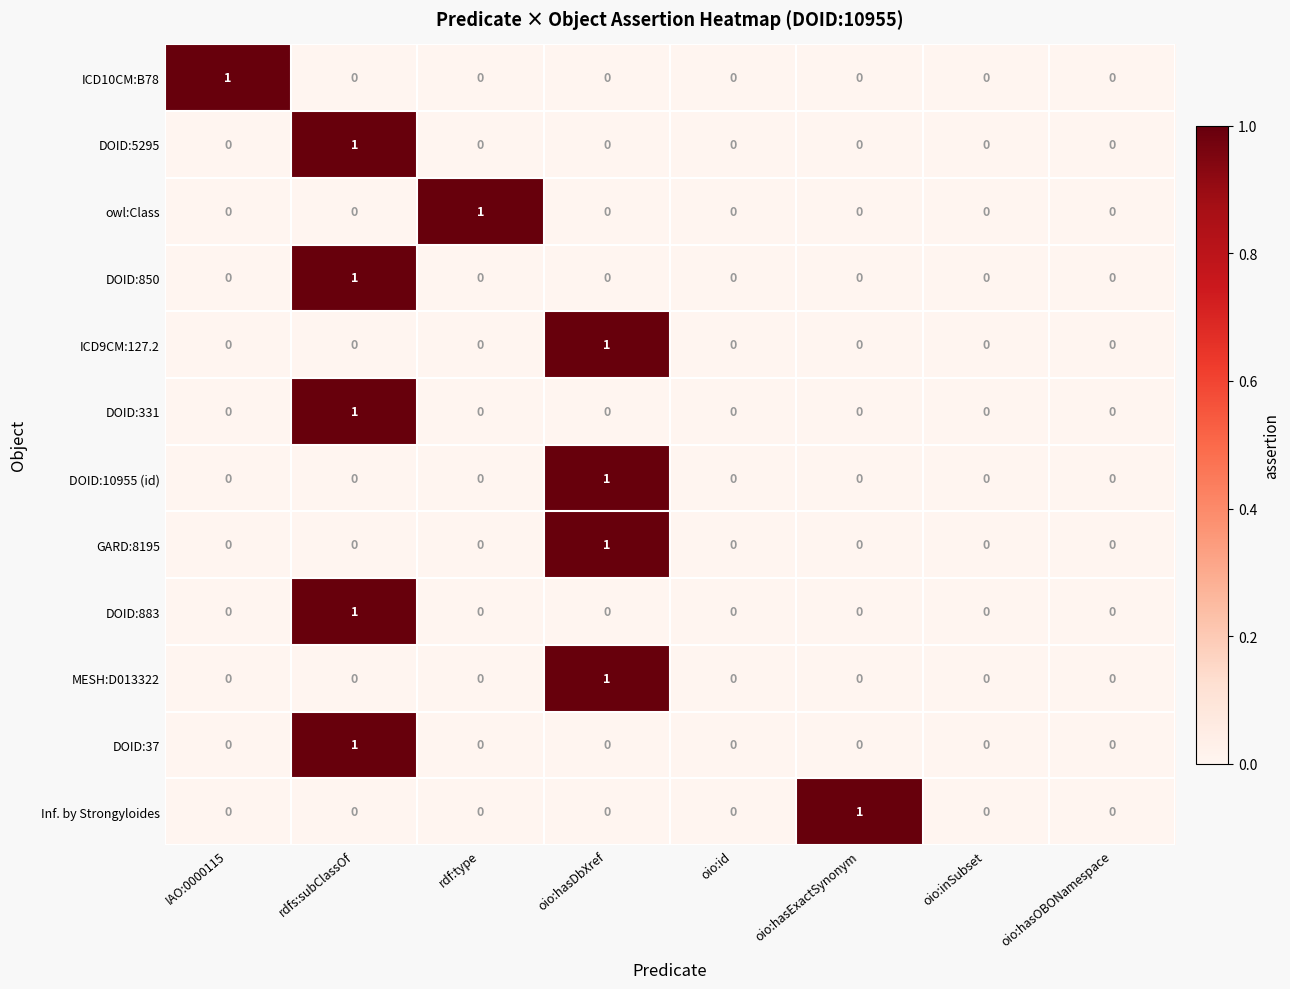

At which category is the sum across all series the highest?

rdfs:subClassOf